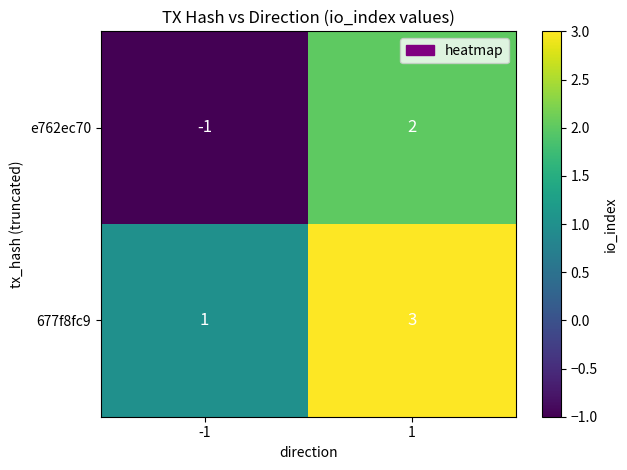

What is the sum of the 677f8fc9 values at 1 and -1?

4